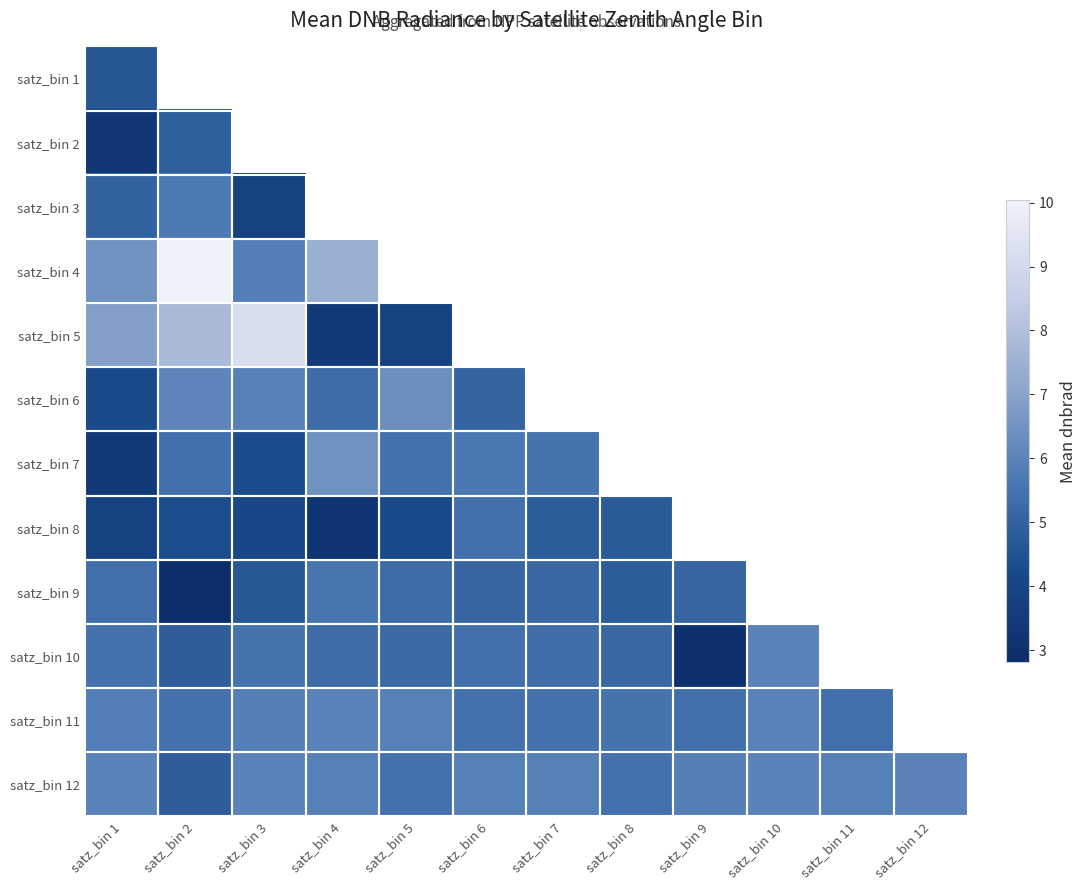

Between satz_bin 2 and satz_bin 8, which is larger?

satz_bin 8